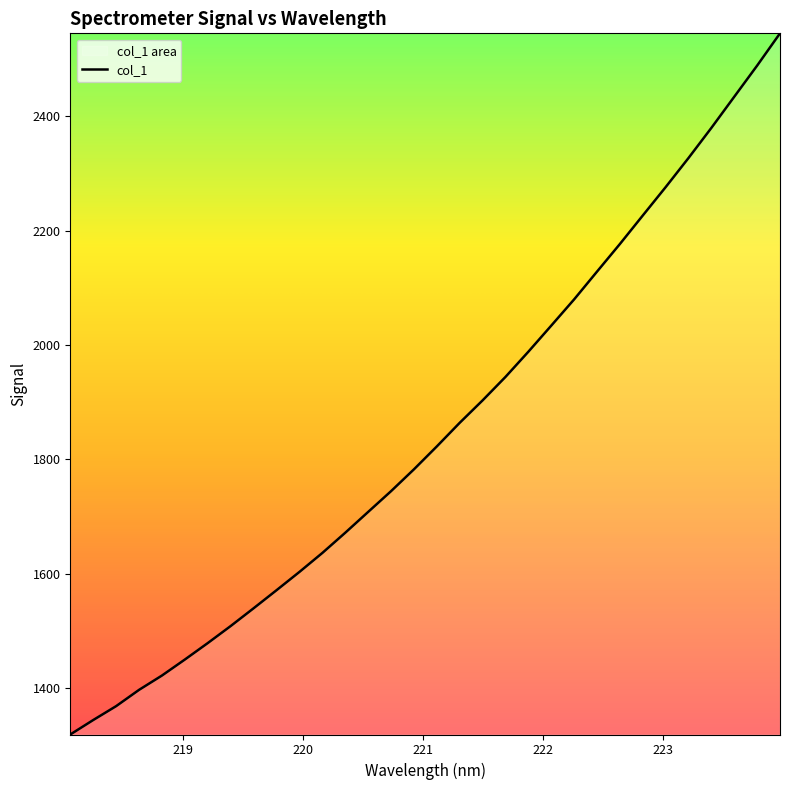

Approximately how many times larger is the value at 222.4538 compared to 219.7801?

1.4